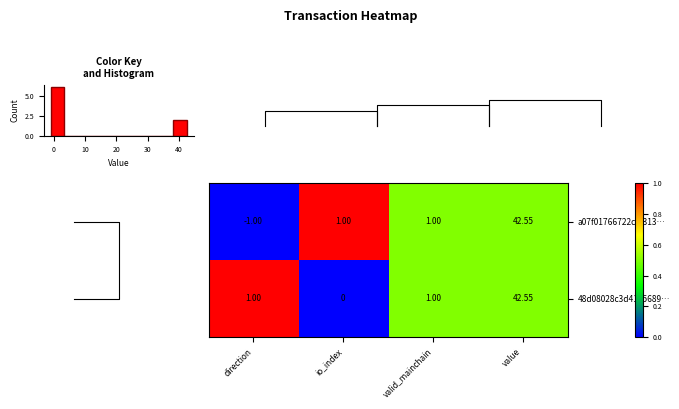

At how many categories does at least one series exceed 0?

4